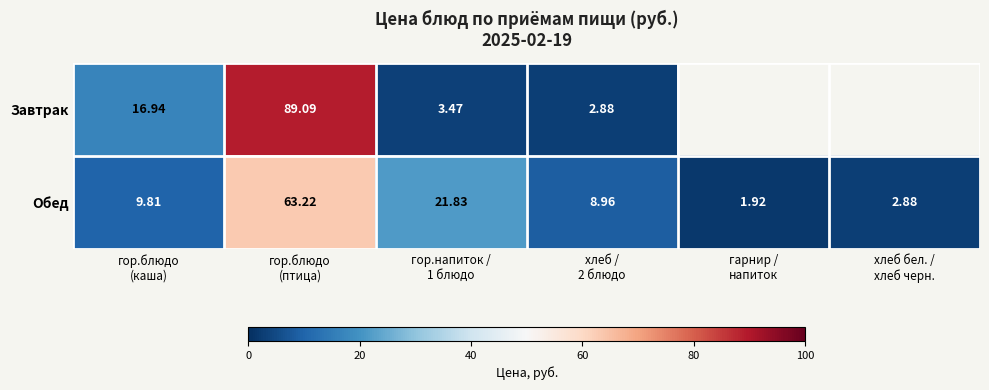

How many data points in Обед are above 9?

3